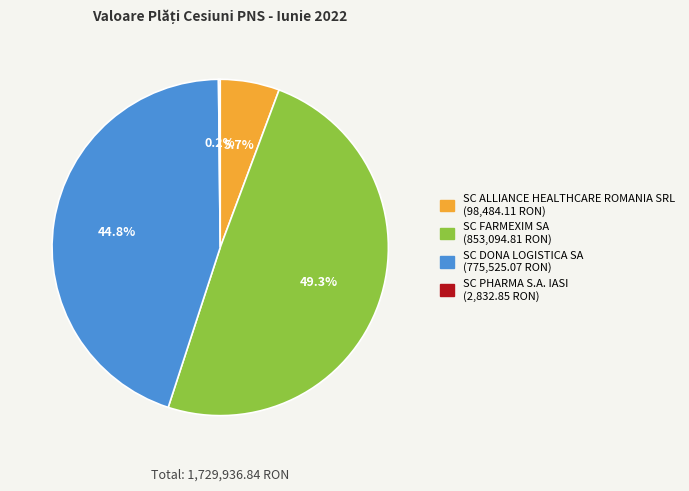

Between SC ALLIANCE HEALTHCARE ROMANIA SRL and SC FARMEXIM SA, which is larger?

SC FARMEXIM SA